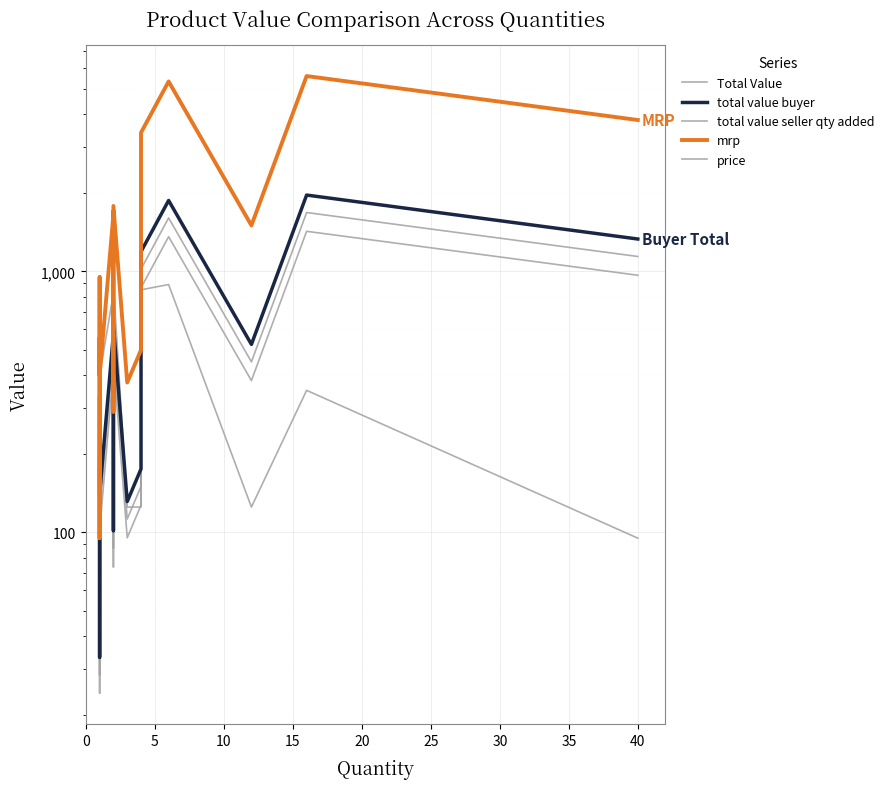

True or false: Total Value and total value seller qty added cross at least once.

False